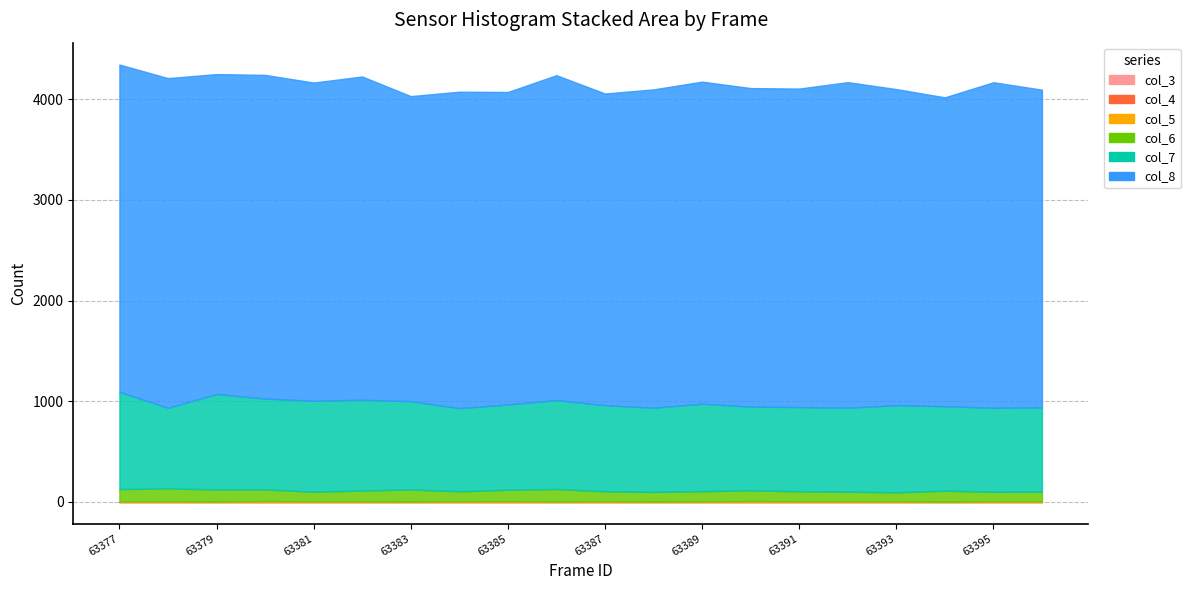

Where is the first local minimum for col_8?

63379